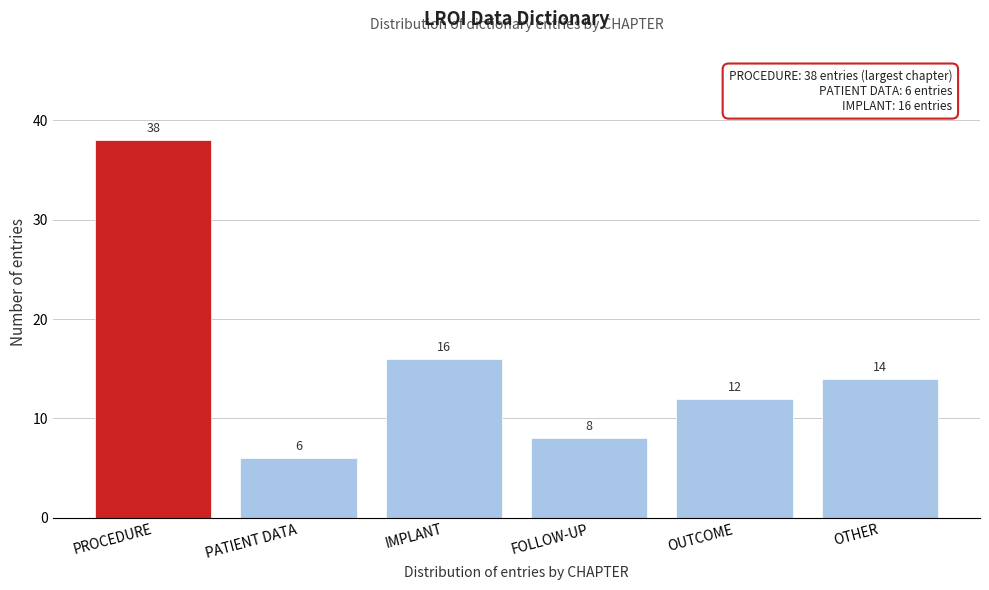

Reading left to right, extract all data points from this chart.

PROCEDURE=38	PATIENT DATA=6	IMPLANT=16	FOLLOW-UP=8	OUTCOME=12	OTHER=14